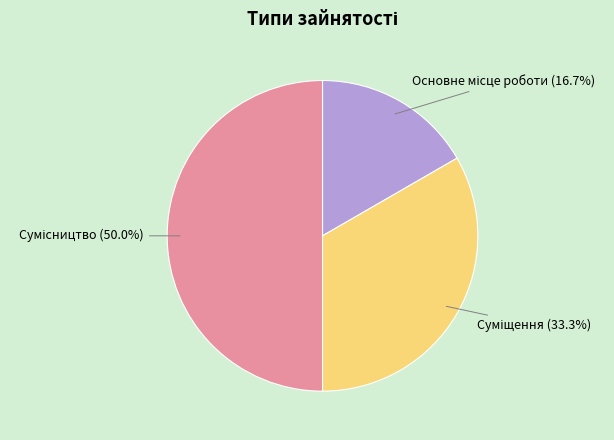

How many segments does this pie chart have?

3